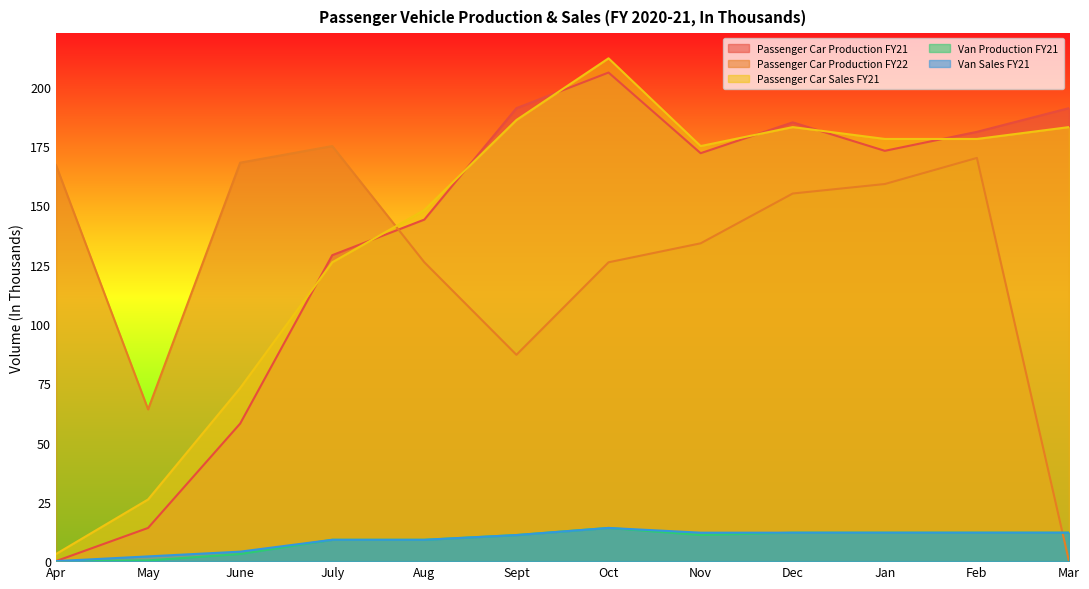

True or false: Van Production FY21 and Van Sales FY21 cross at least once.

False